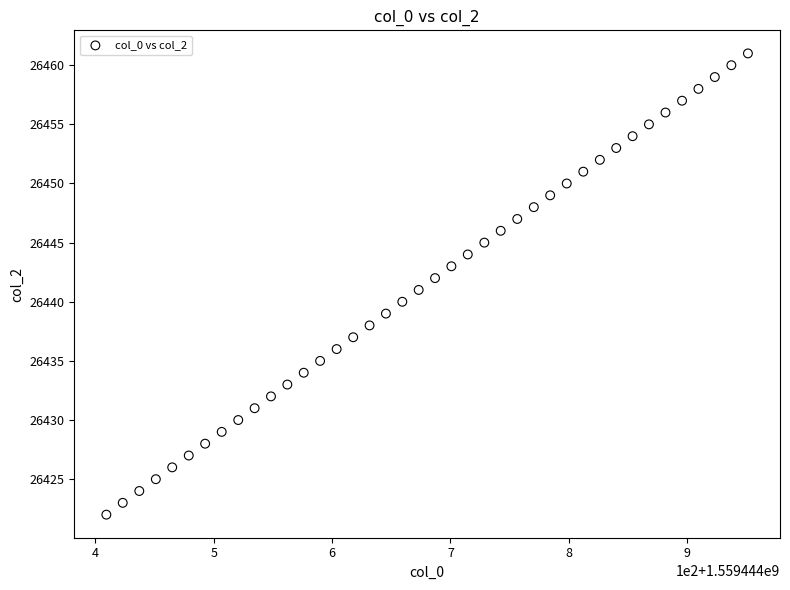

What is the range of Y values (max minus min)?

39